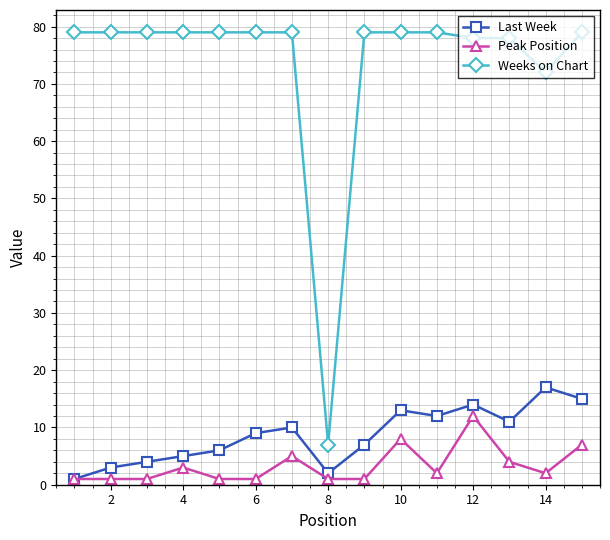

True or false: Weeks on Chart and Last Week intersect in this chart.

False